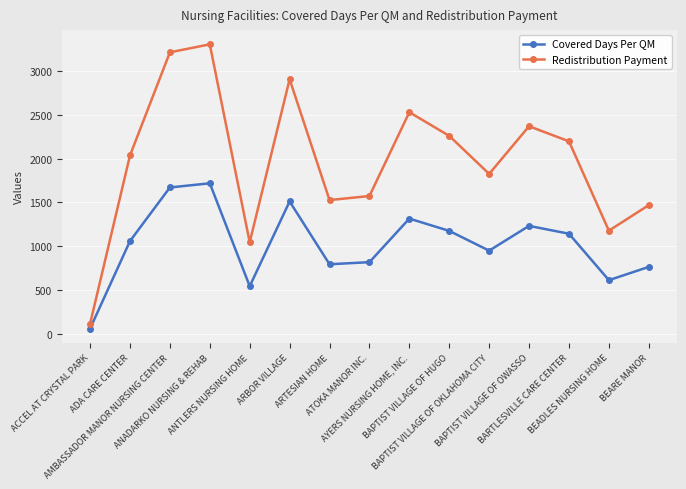

Does the chart display data point markers on the line(s)?

Yes